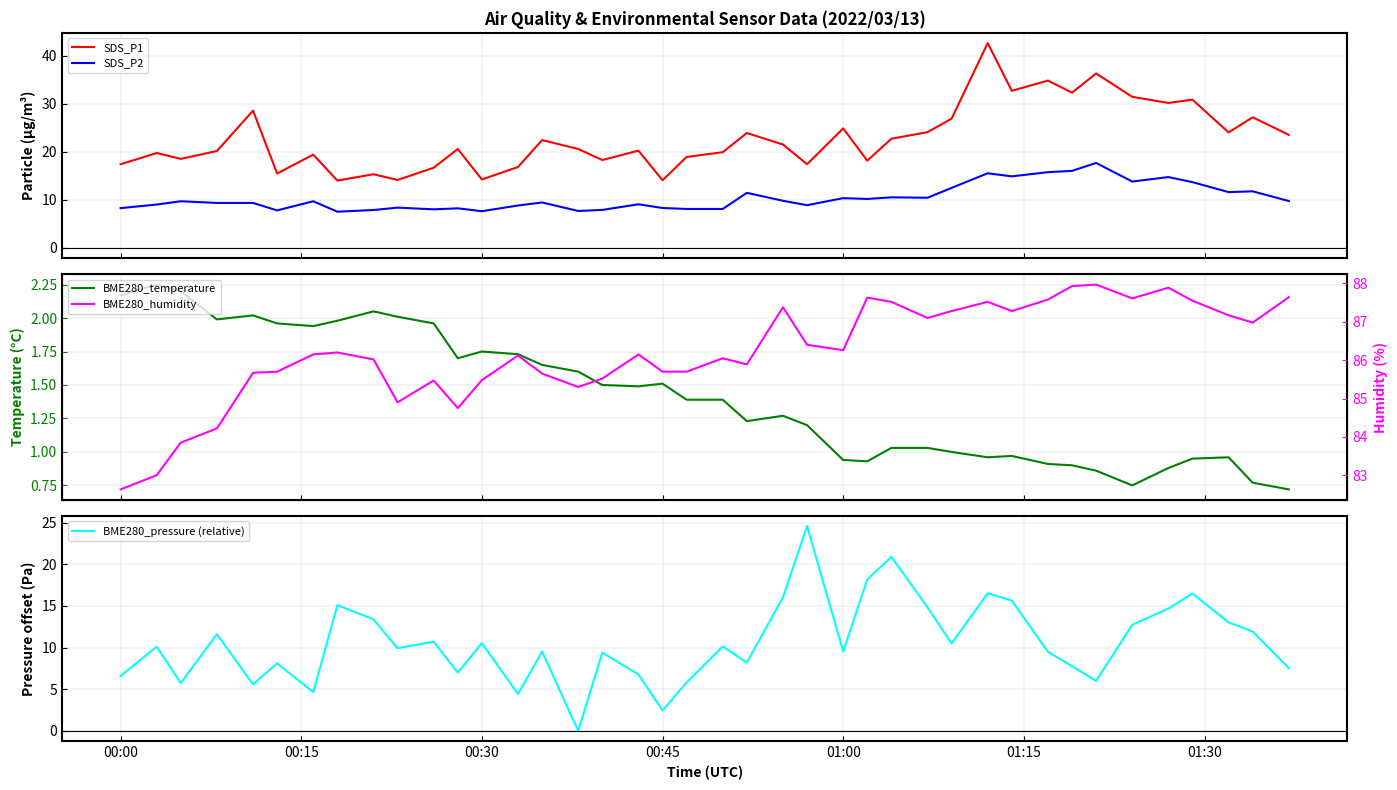

True or false: SDS_P2 and SDS_P1 intersect in this chart.

False